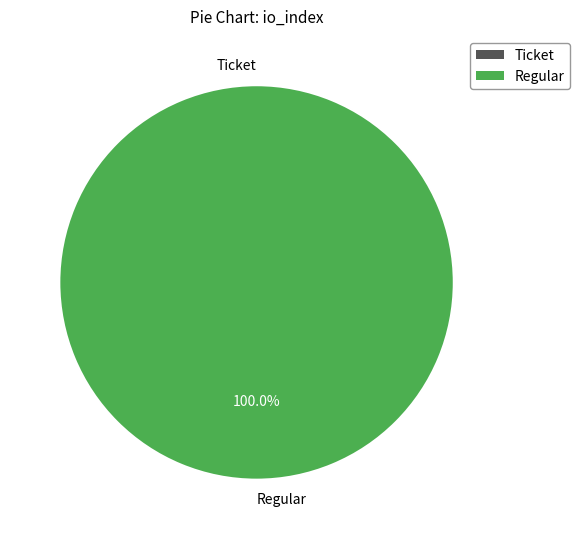

True or false: Ticket accounts for 0% of the total.

True